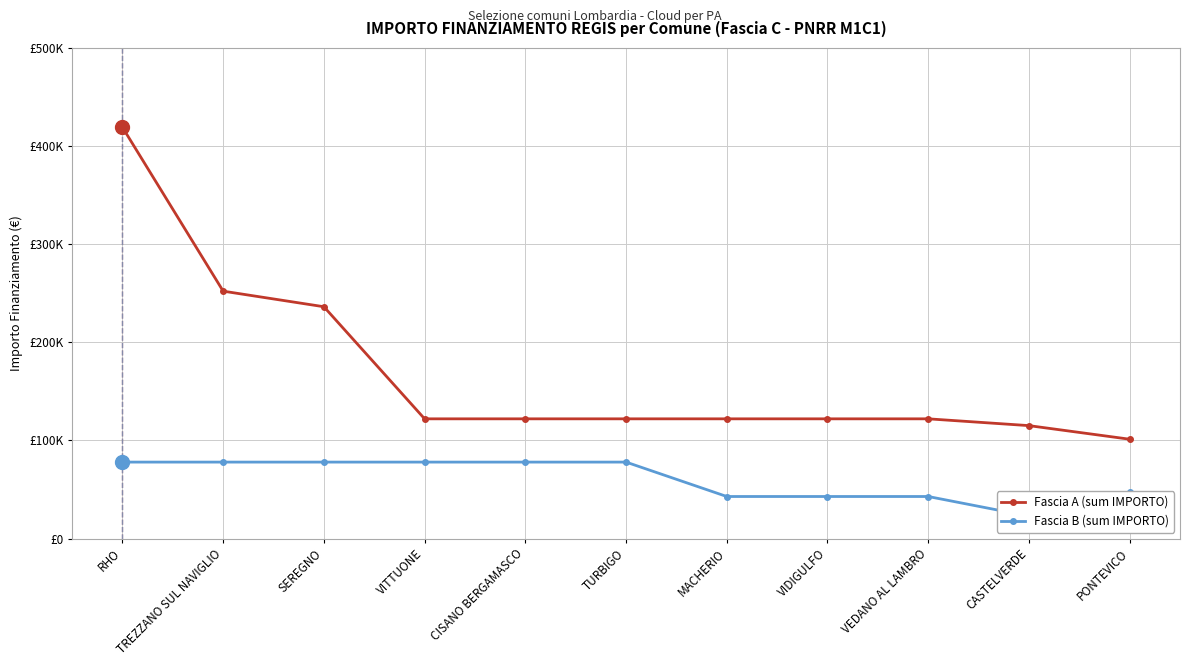

Which series has the widest spread of values?

Fascia A (sum IMPORTO)